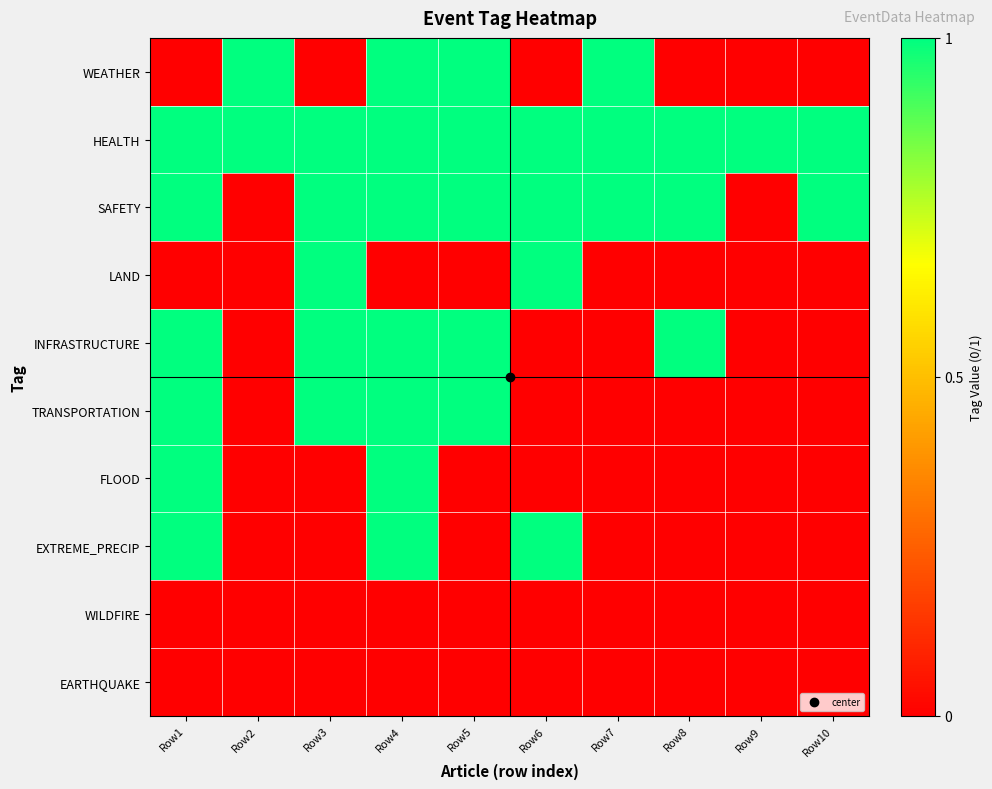

At how many categories does at least one series exceed 0?

10